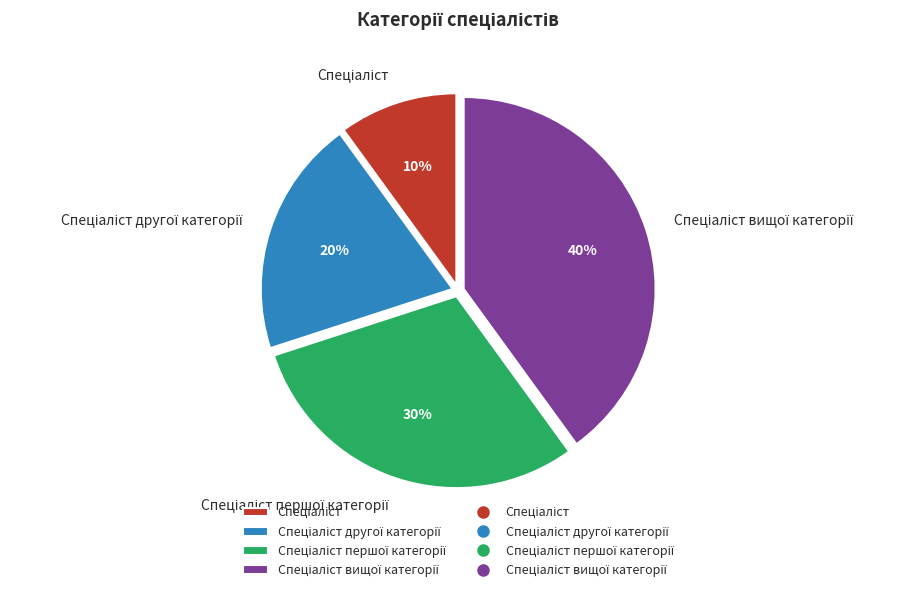

Does any single category account for the majority?

No